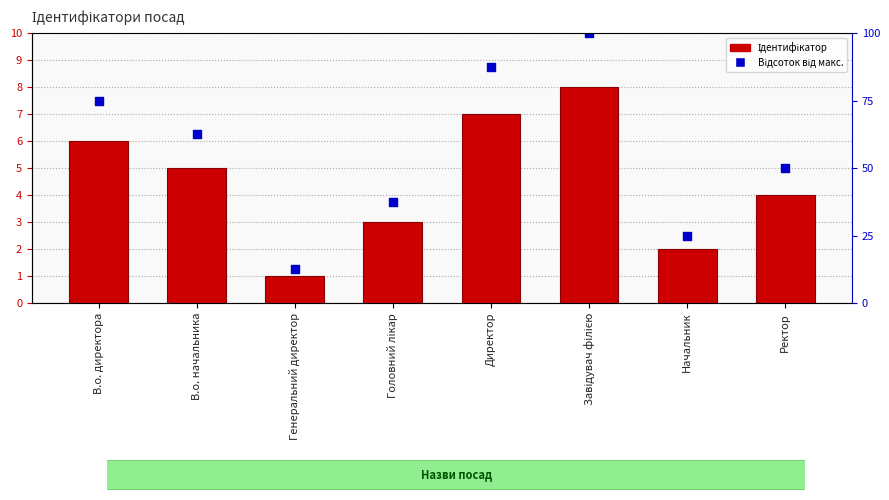

At which category is the sum across all series the highest?

Завідувач філією